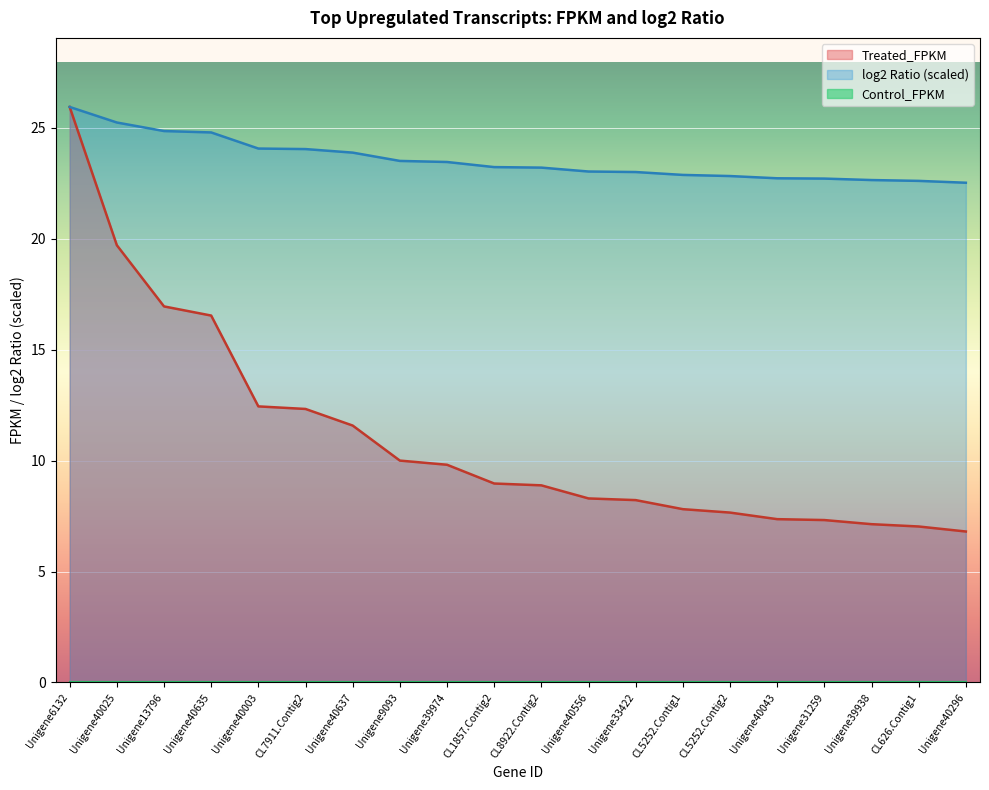

Is the value of Treated_FPKM at Unigene40025 greater than the value of log2_Ratio at CL5252.Contig1?

No